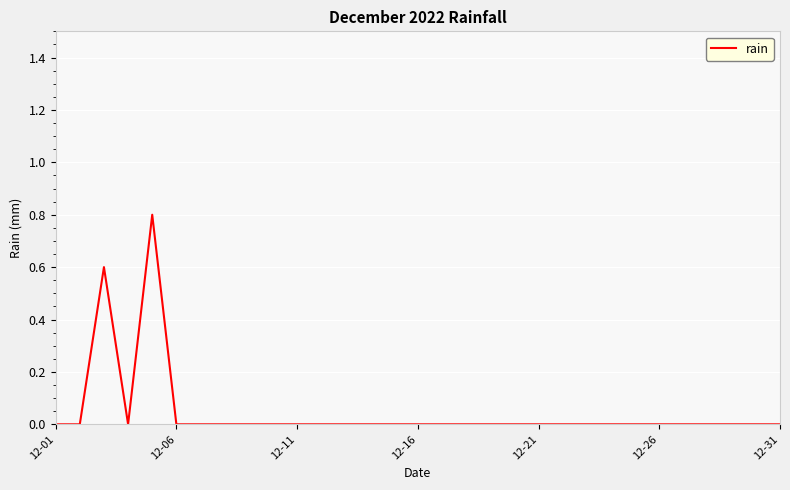

What is the difference between the maximum and minimum values?

0.8